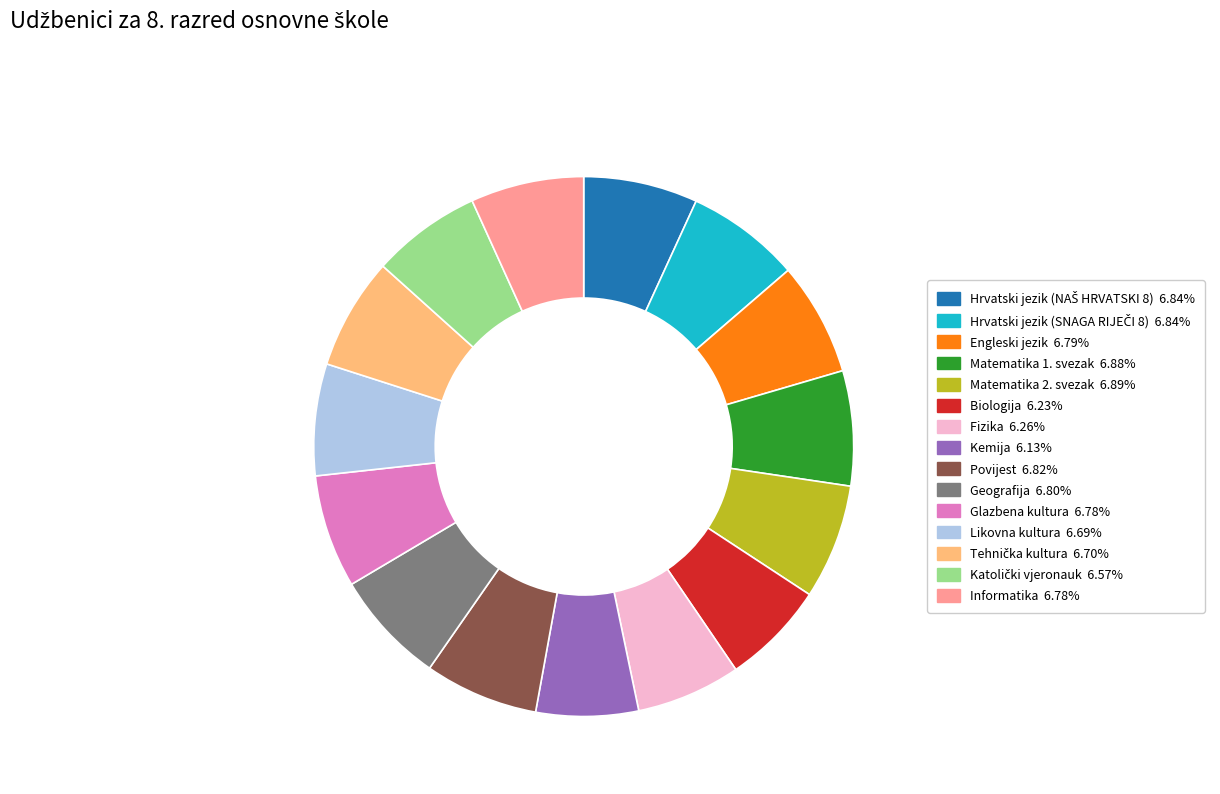

The Biologija slice represents 6% of the pie. True or false?

True